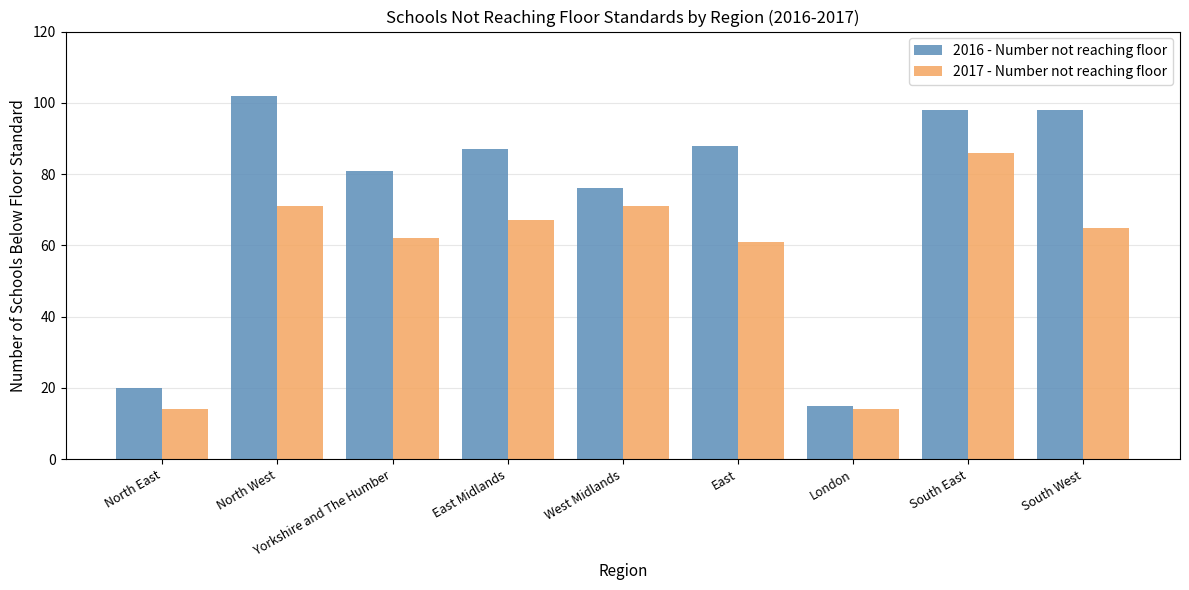

Reading left to right, transcribe all the data shown in this chart.

2016 - Number not reaching floor: North East=20	North West=102	Yorkshire and The Humber=81	East Midlands=87	West Midlands=76	East=88	London=15	South East=98	South West=98
2017 - Number not reaching floor: North East=14	North West=71	Yorkshire and The Humber=62	East Midlands=67	West Midlands=71	East=61	London=14	South East=86	South West=65